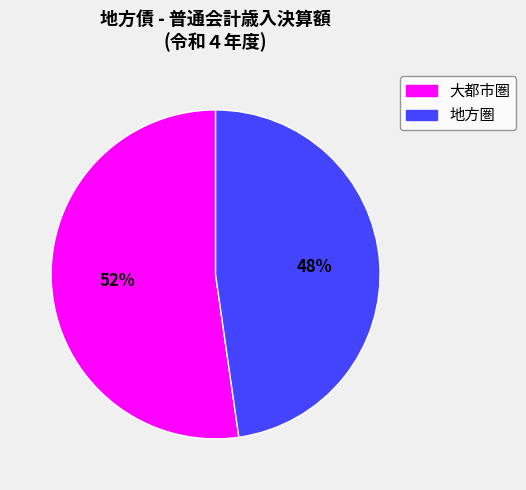

Is there any slice that represents more than half of the pie?

Yes